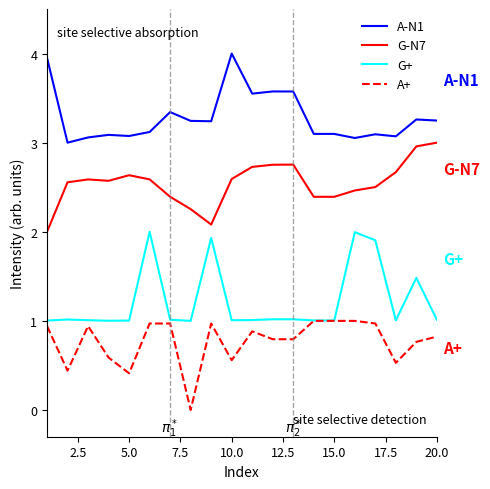

In G+, how many points are higher than both neighbors (excluding endpoints)?

6